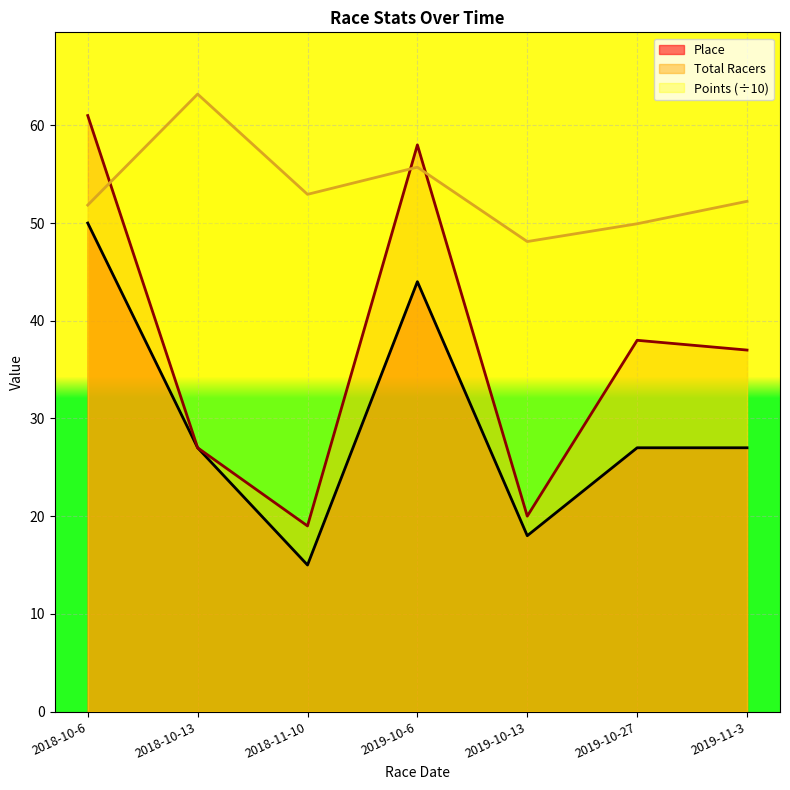

True or false: Place and Total Racers intersect in this chart.

False